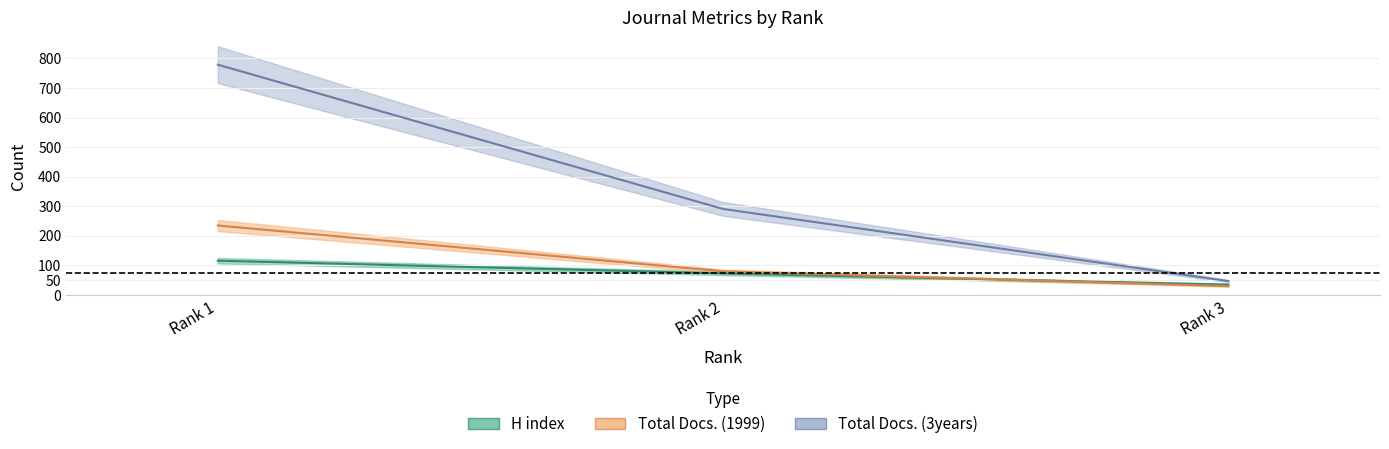

How many values in the Total Docs. (1999) series exceed 80?

1